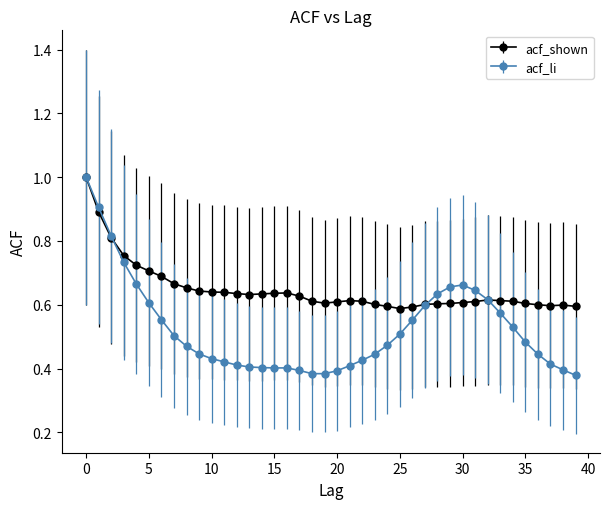

Which series has the largest total across all categories?

acf_shown